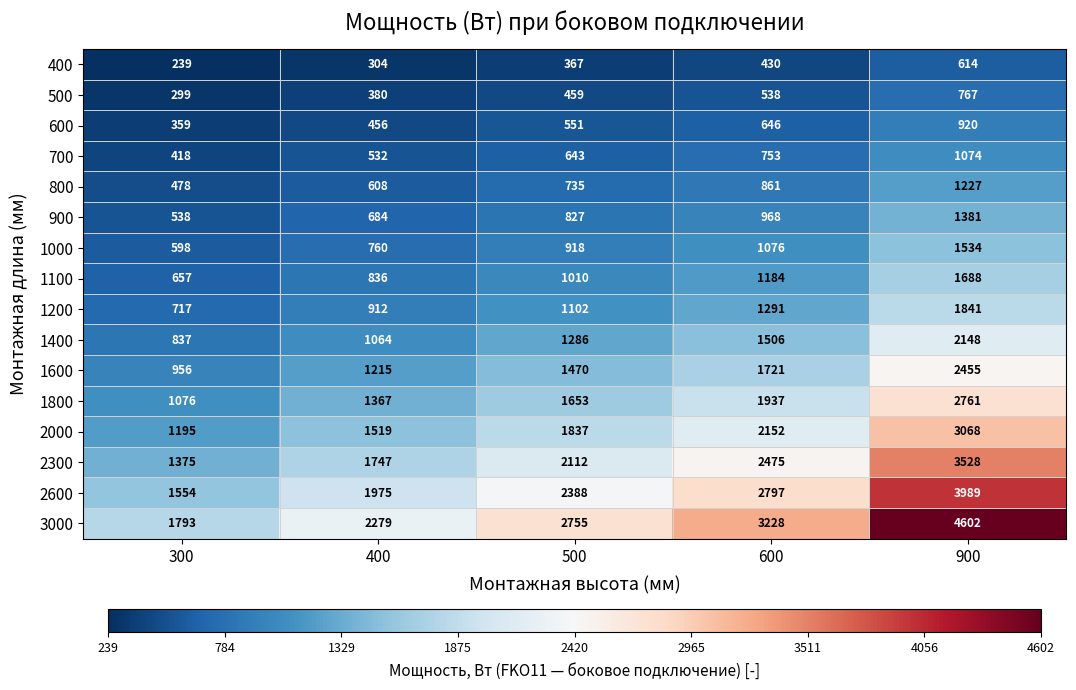

Rank the series by their maximum value, from lowest to highest.

400, 500, 600, 700, 800, 900, 1000, 1100, 1200, 1400, 1600, 1800, 2000, 2300, 2600, 3000